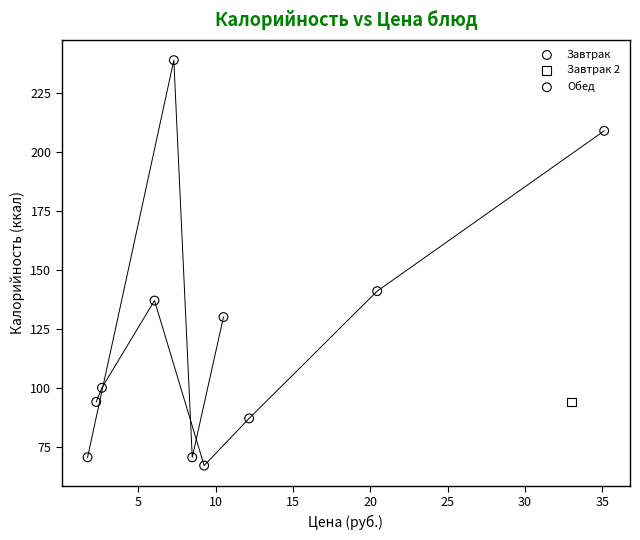

What are all the series names shown in the legend?

Завтрак, Завтрак 2, Обед